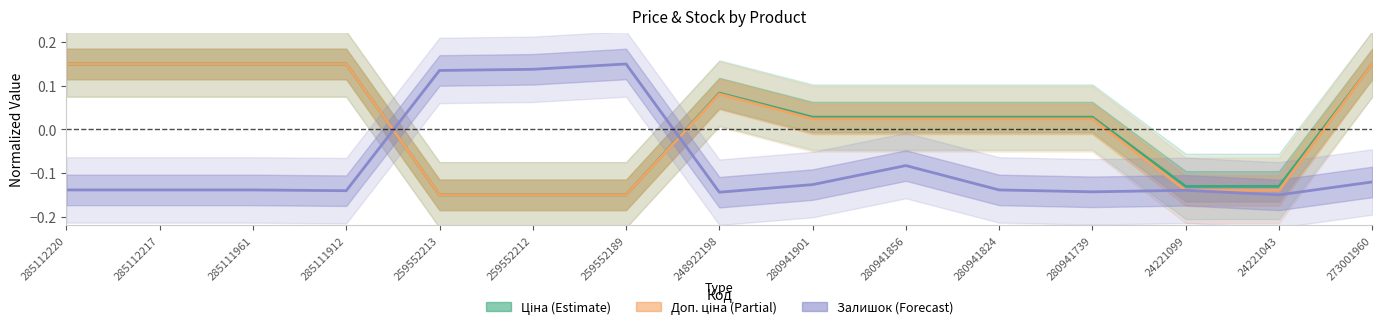

How many values exceed 0?

10